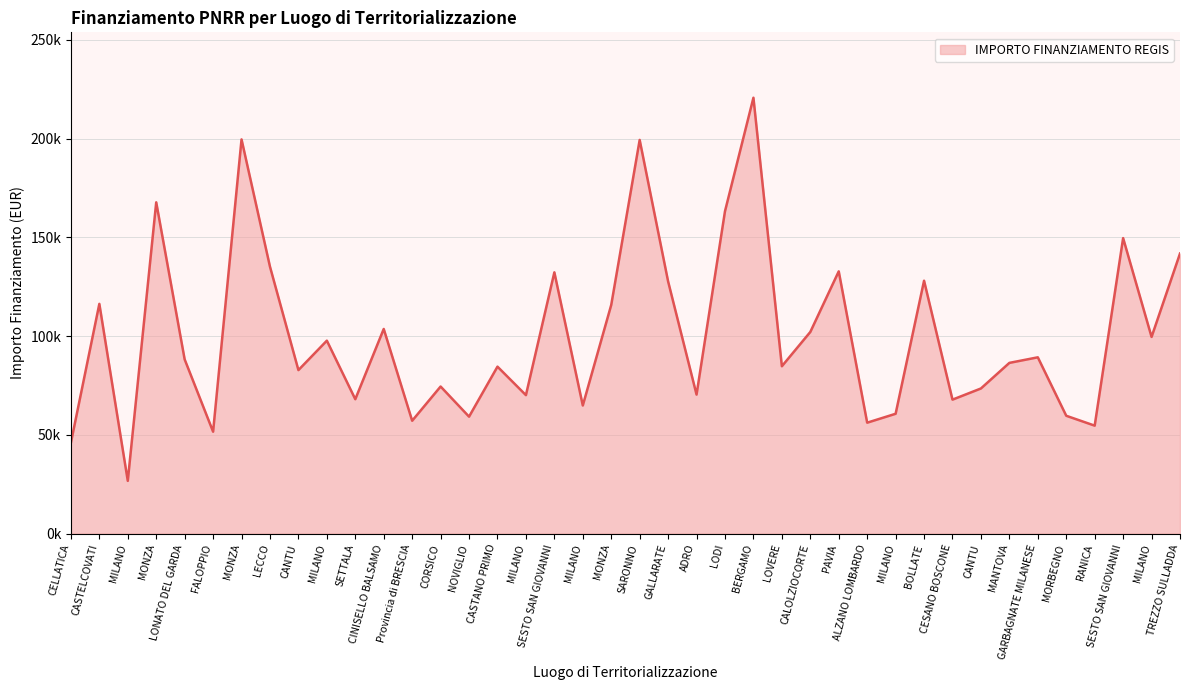

What is the greatest value displayed?

220663.0